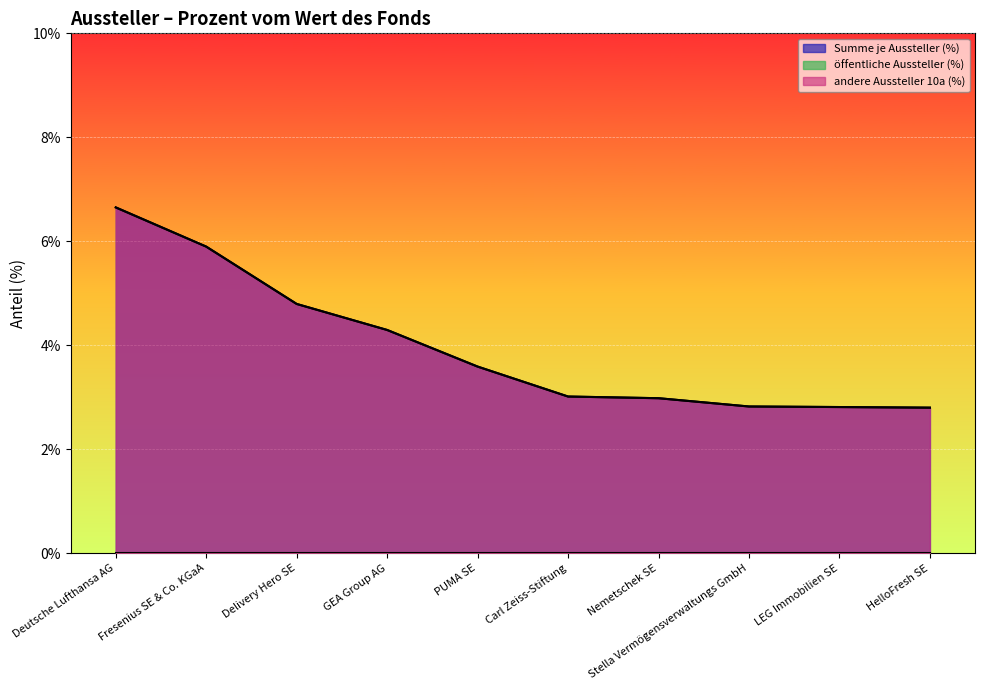

Reading left to right, list all the values displayed in this chart.

Summe je Aussteller (%): 6.7	5.9	4.8	4.3	3.6	3.0	3.0	2.8	2.8	2.8
andere Aussteller 10a (%): 6.7	5.9	4.8	4.3	3.6	3.0	3.0	2.8	2.8	2.8